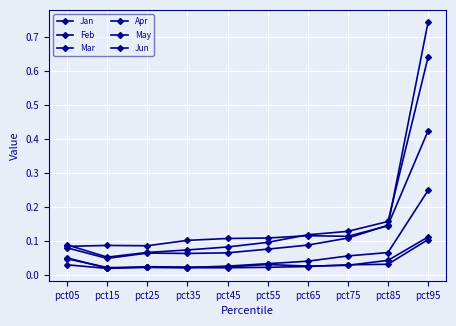

Is this an area chart (filled region under the line)?

No